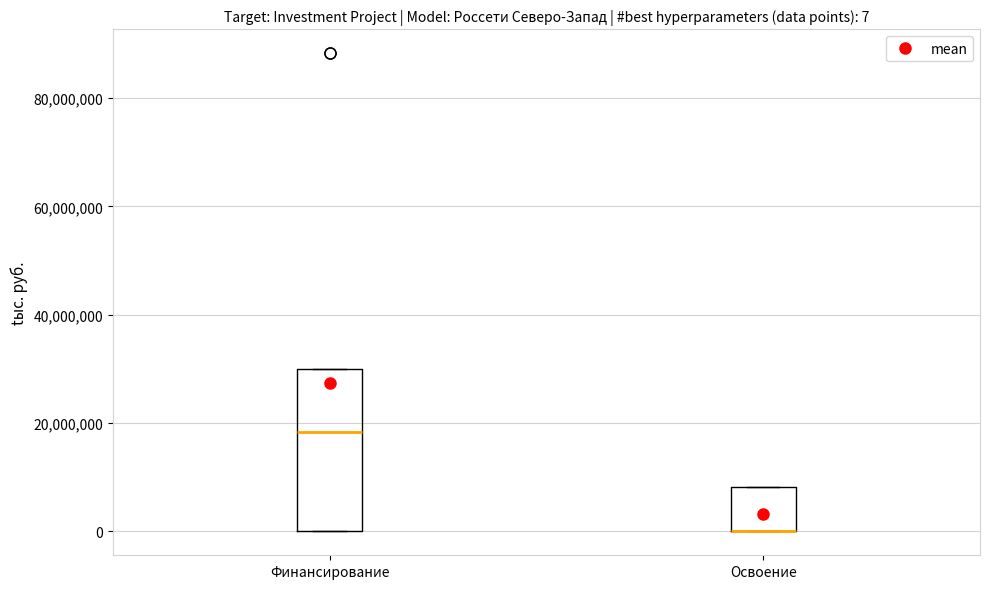

Comparing the boxes themselves (not the whiskers), which one is the tallest?

Финансирование